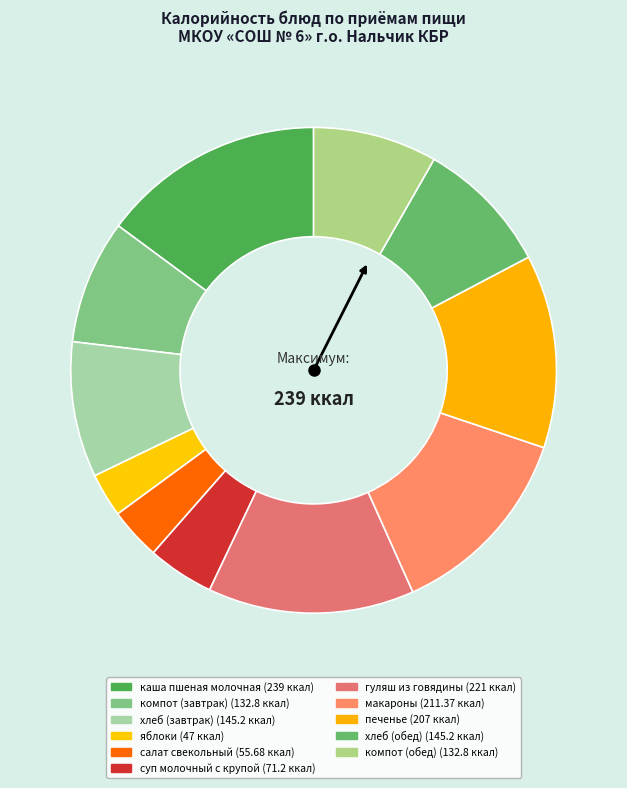

How many segments does this pie chart have?

11